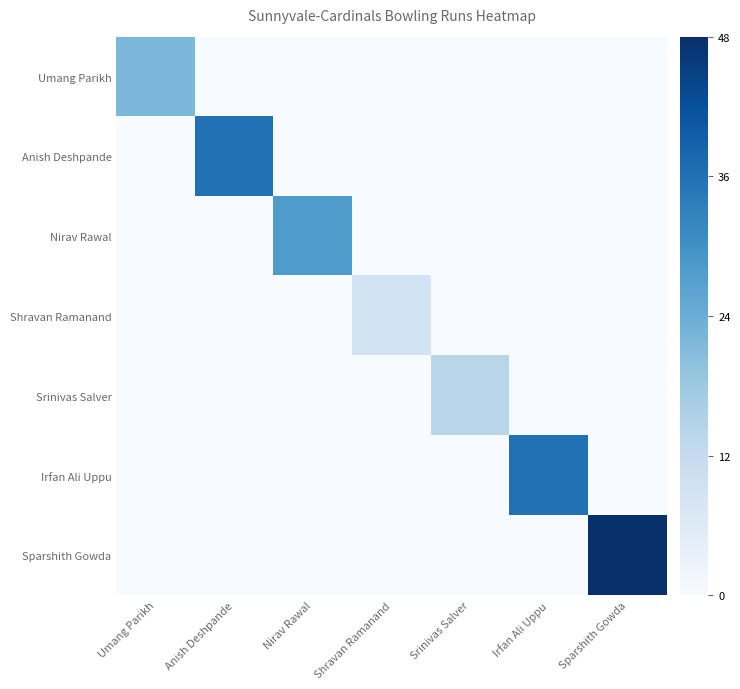

Which series has the largest range (max minus min)?

Sparshith Gowda